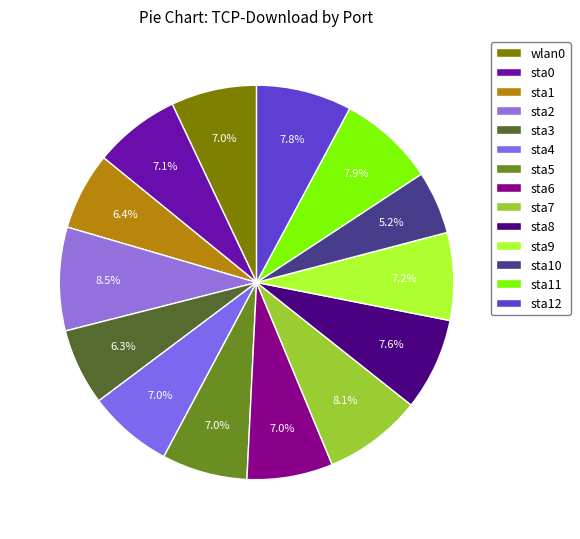

Rank the categories by value from lowest to highest.

sta10, sta3, sta1, sta4, sta5, wlan0, sta6, sta0, sta9, sta8, sta12, sta11, sta7, sta2